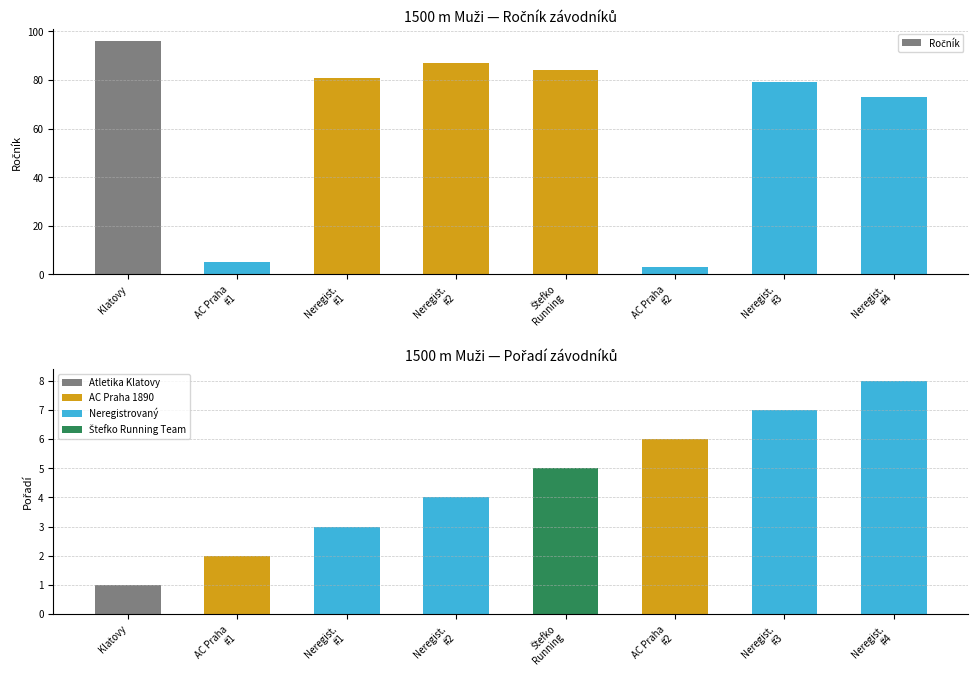

Reading left to right, list all the values displayed in this chart.

Ročník: 96	5	81	87	84	3	79	73
Pořadí: 1	2	3	4	5	6	7	8